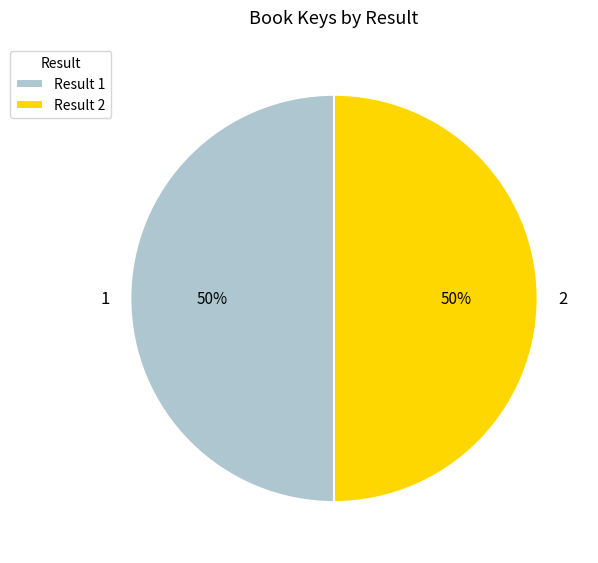

To the nearest percent, what portion does 2 represent?

50%